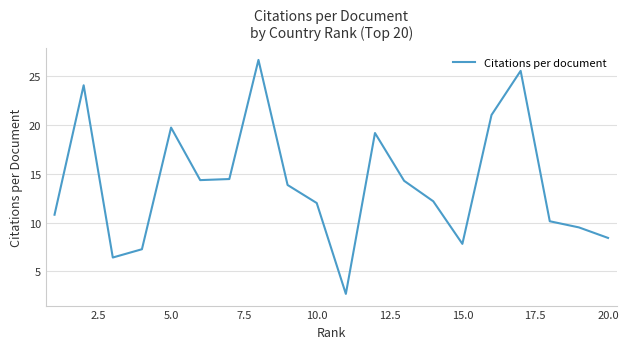

What is the maximum value shown in the chart?

26.7